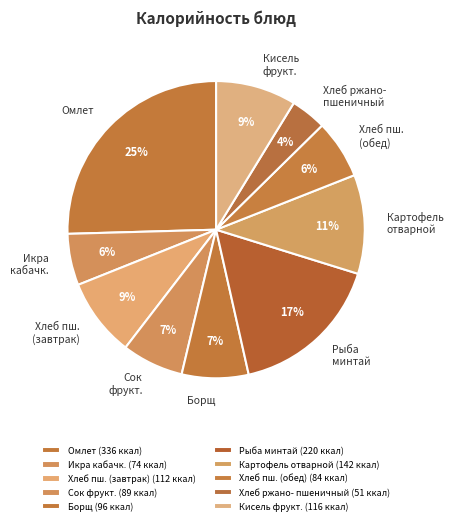

Does Борщ represent more than half of the total?

No